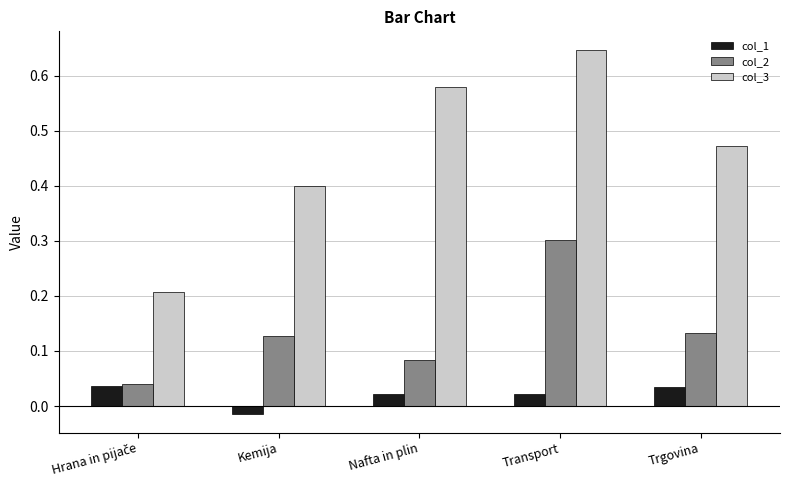

True or false: col_3 has a value of 0.4 at Nafta in plin.

False